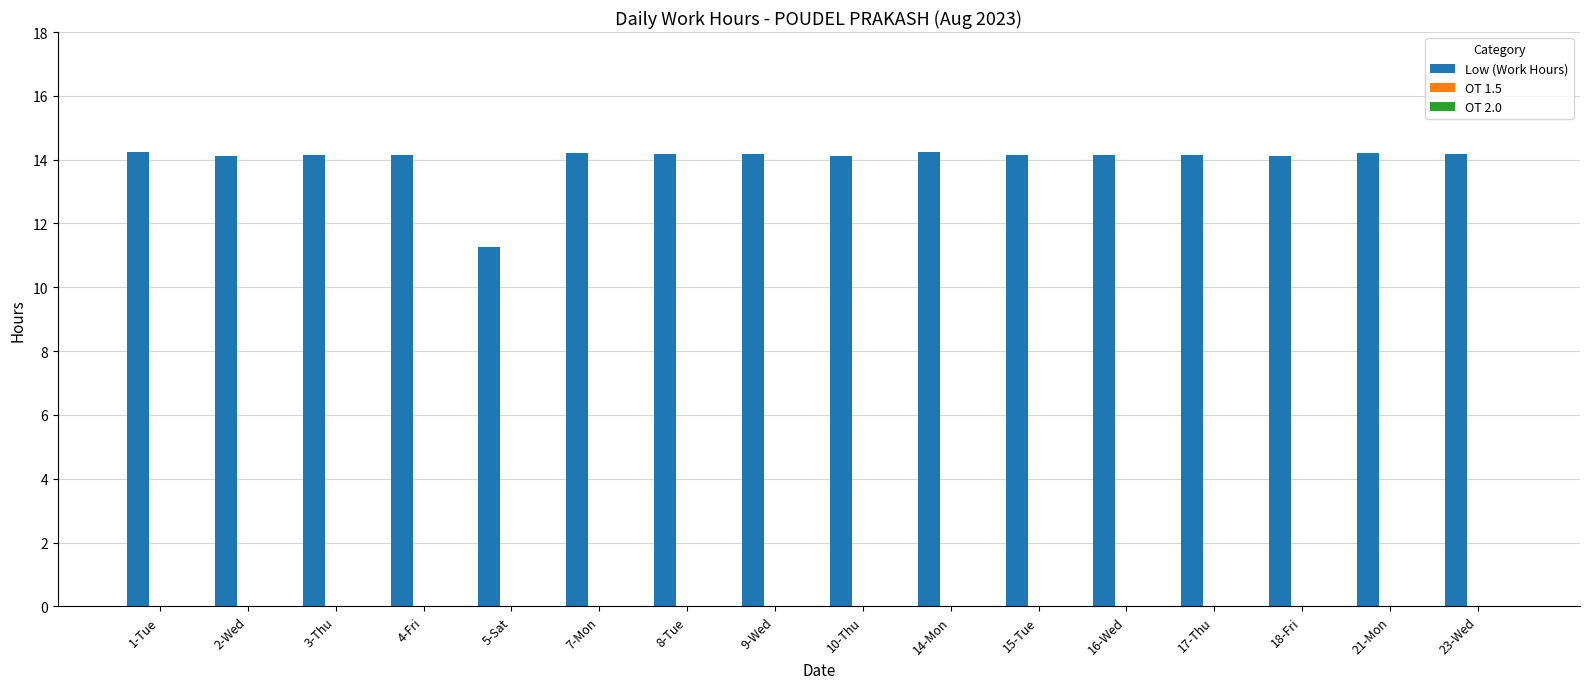

What is the greatest value displayed?

14.2